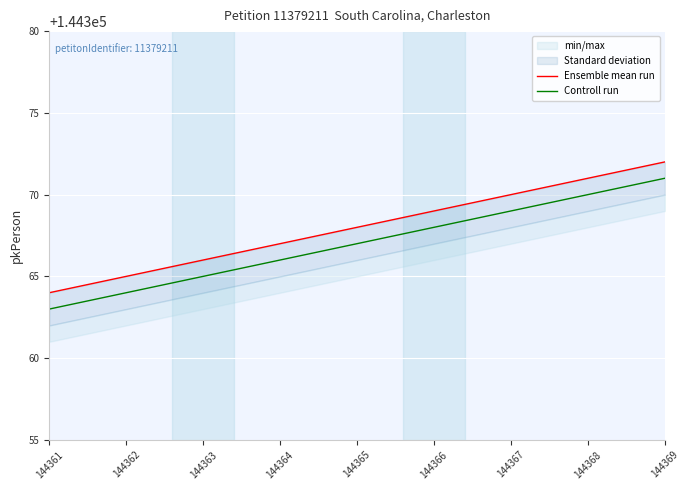

What is the difference between the Controll run values at 144365 and 144366?

1